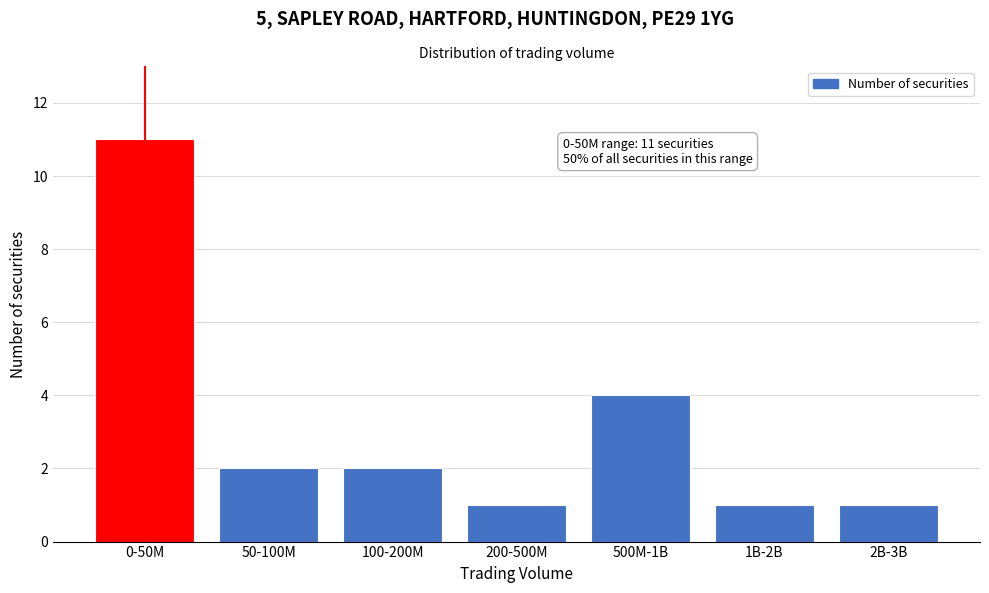

Reading left to right, what are all the values shown in this chart?

11	2	2	1	4	1	1